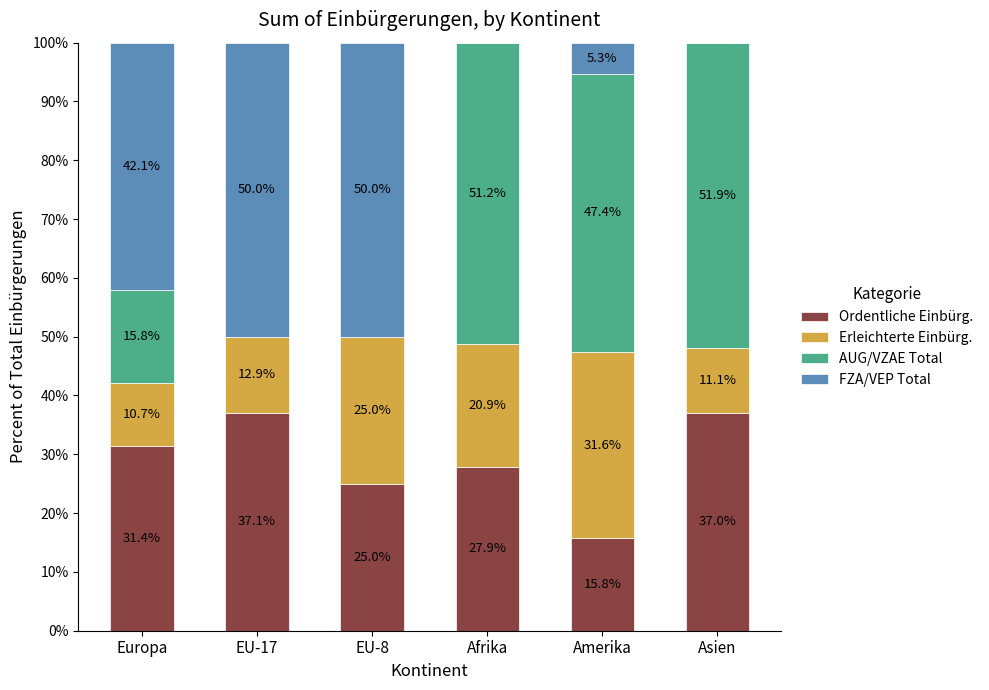

What are all the series names shown in the legend?

Ordentliche Einbürg., Erleichterte Einbürg., AUG/VZAE Total, FZA/VEP Total